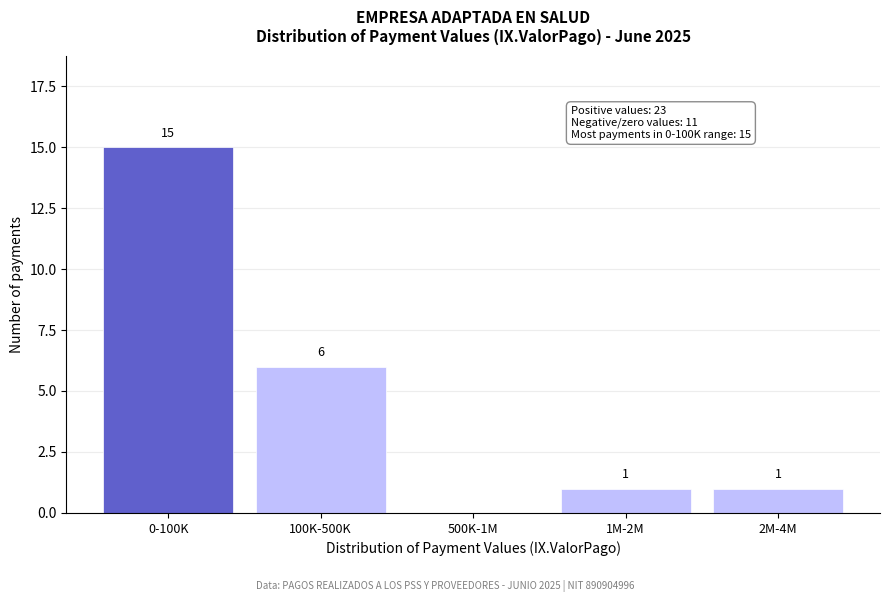

Reading left to right, list all the values displayed in this chart.

0-100K=15	100K-500K=6	500K-1M=0	1M-2M=1	2M-4M=1